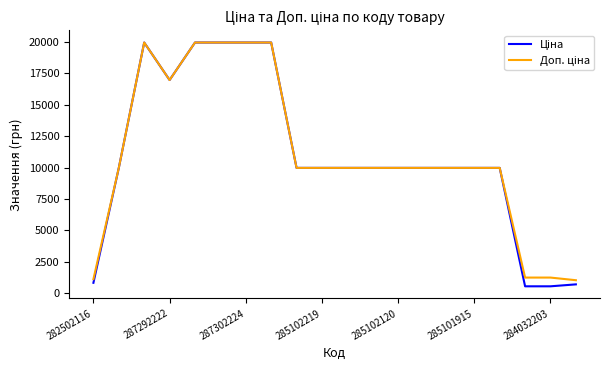

What is the smallest value displayed?

539.0